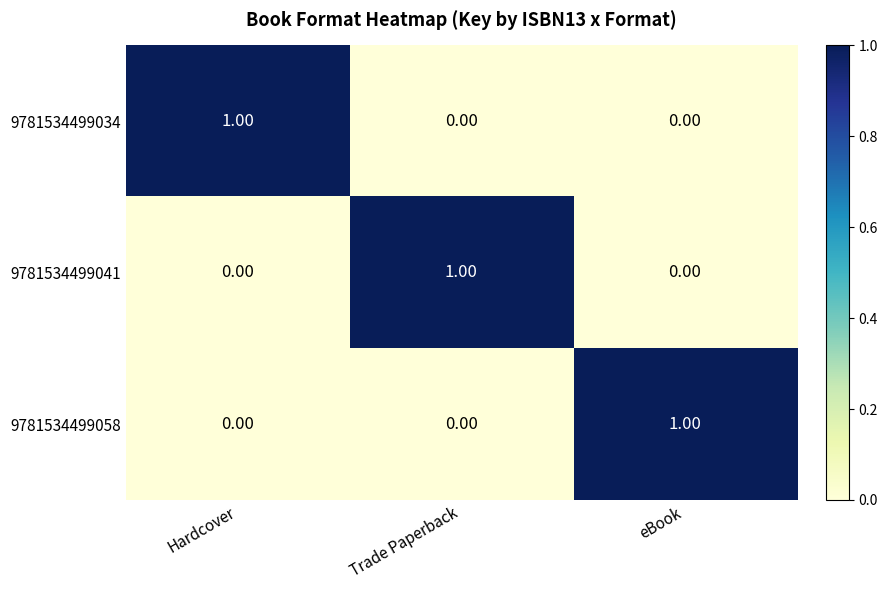

At how many categories does at least one series exceed 0?

3